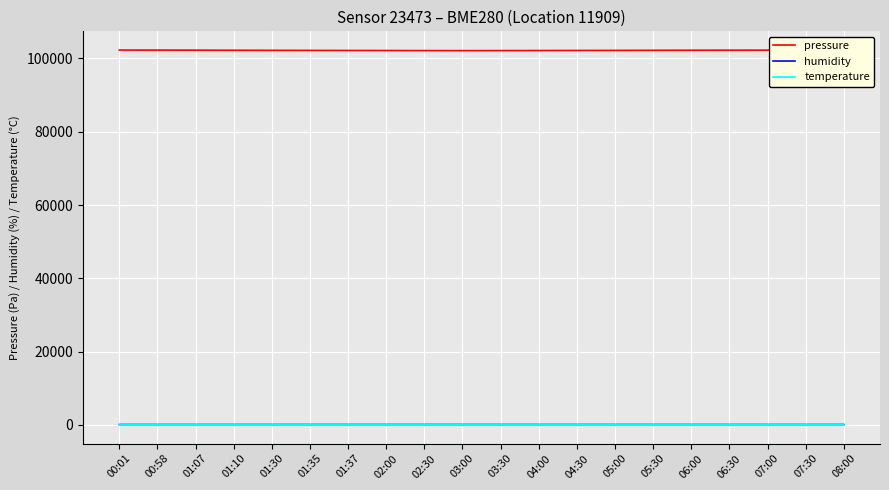

Which series has the largest range (max minus min)?

pressure